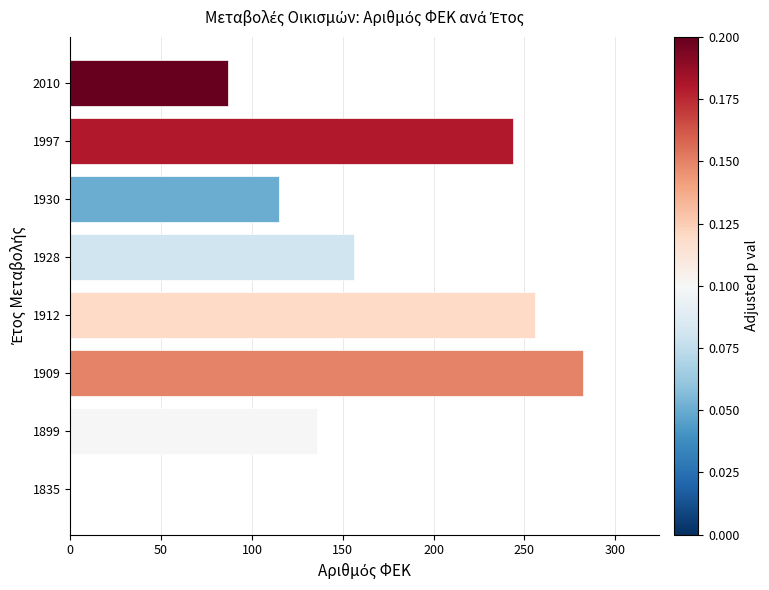

Count the number of categories in the chart.

8